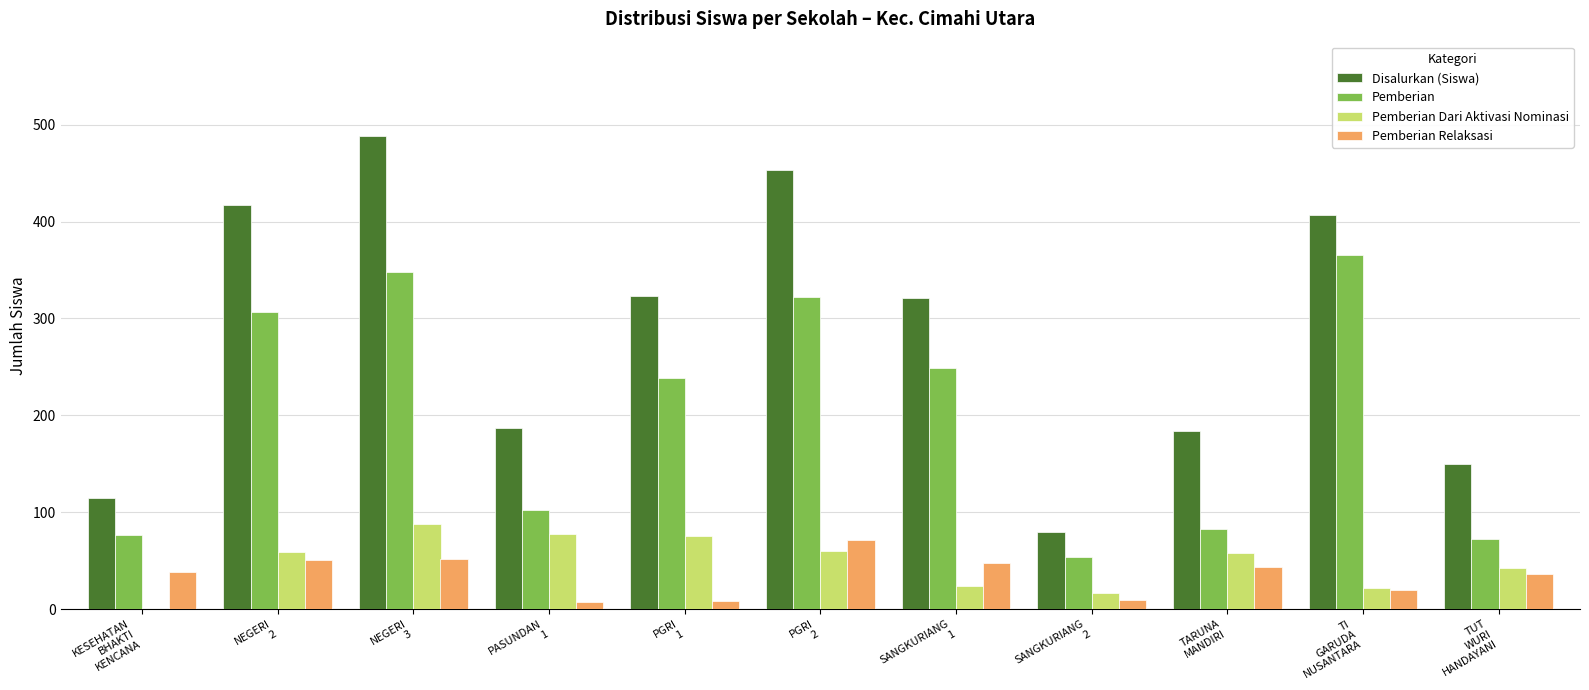

Which series has the largest range (max minus min)?

Disalurkan (Siswa)